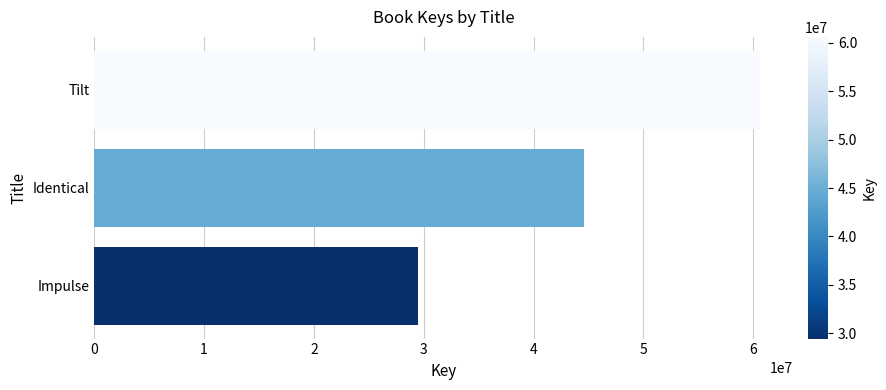

Is it true that the value at Identical is 65674821?

False